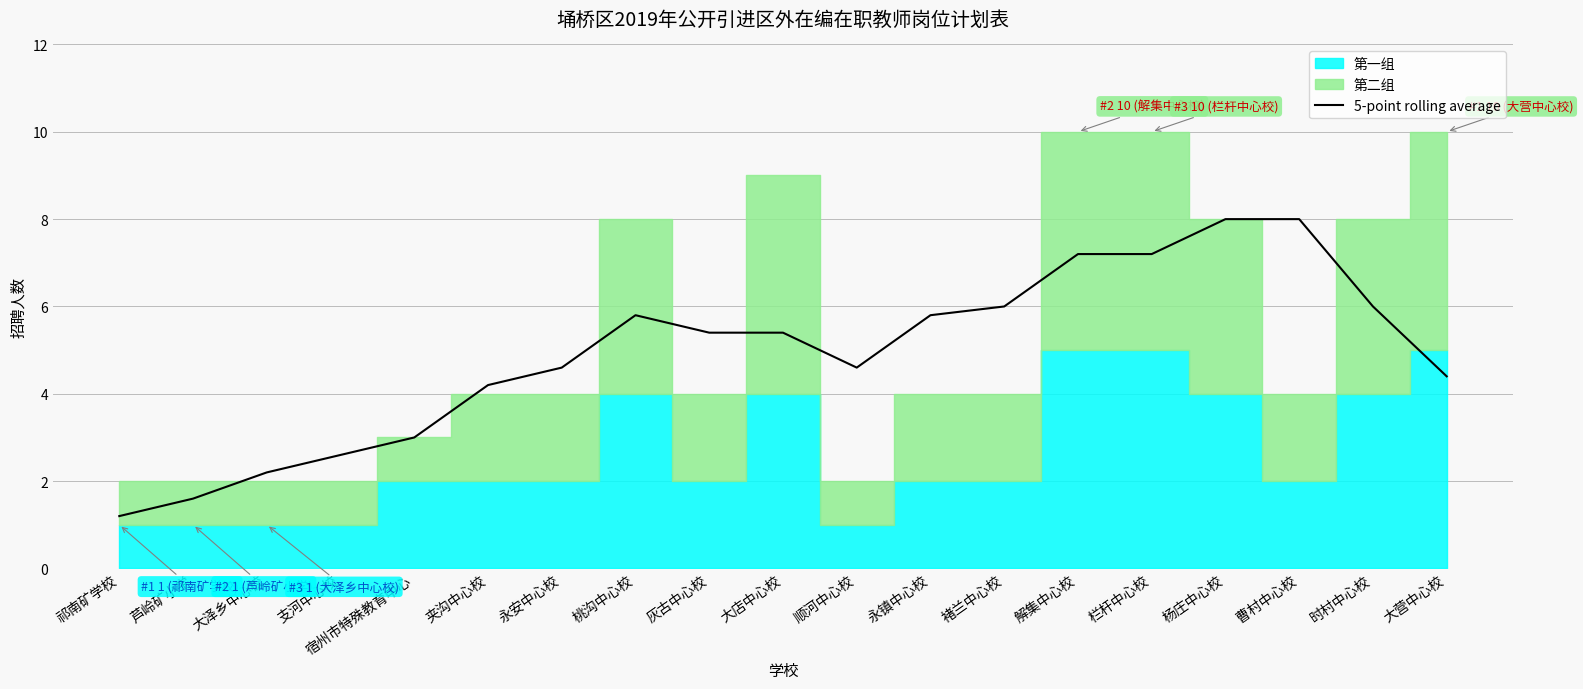

Where does the 5-point rolling average series first go above 5?

桃沟中心校